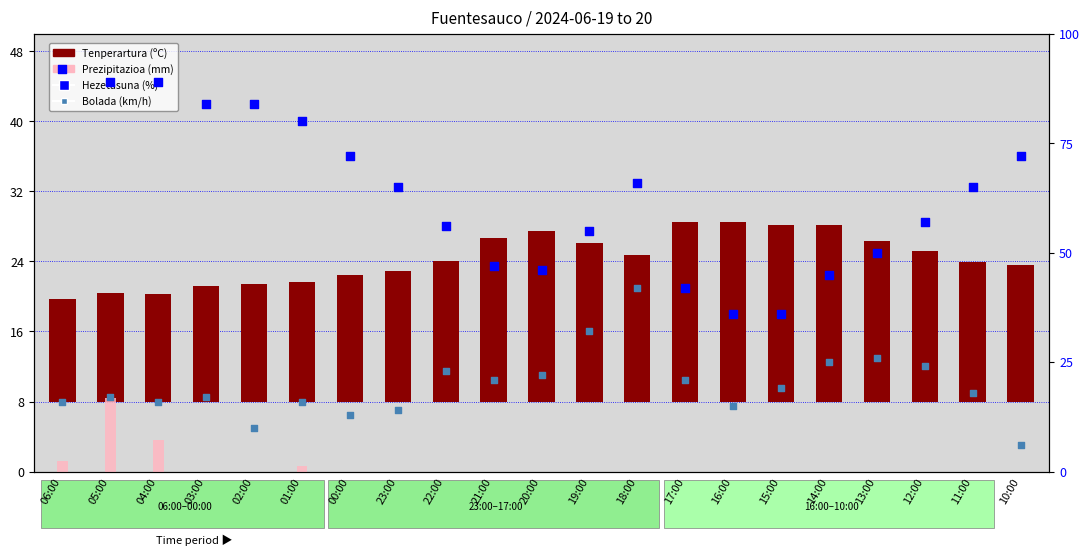

Which series reaches the maximum Y coordinate?

Hezetasuna (%)